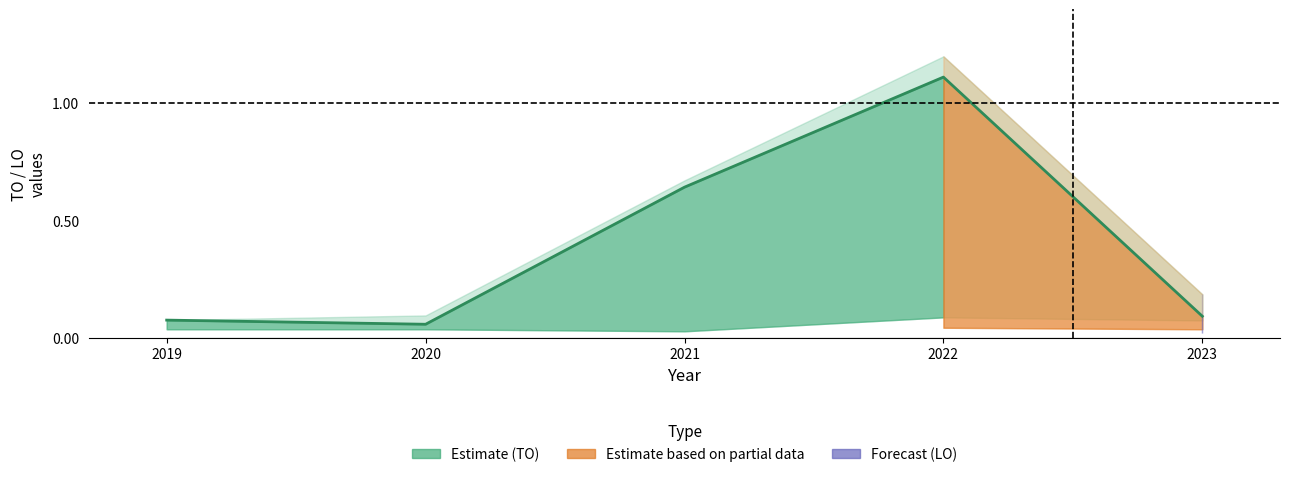

The chart shows a value of 0.1 at 2020. True or false?

True